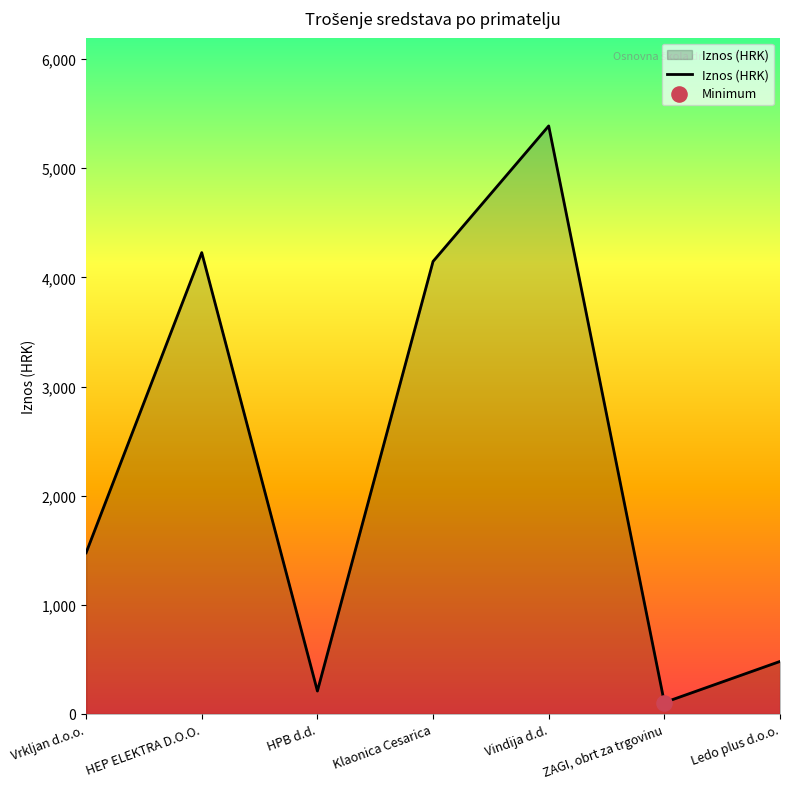

Which has a higher value, HEP ELEKTRA D.O.O. or Ledo plus d.o.o.?

HEP ELEKTRA D.O.O.